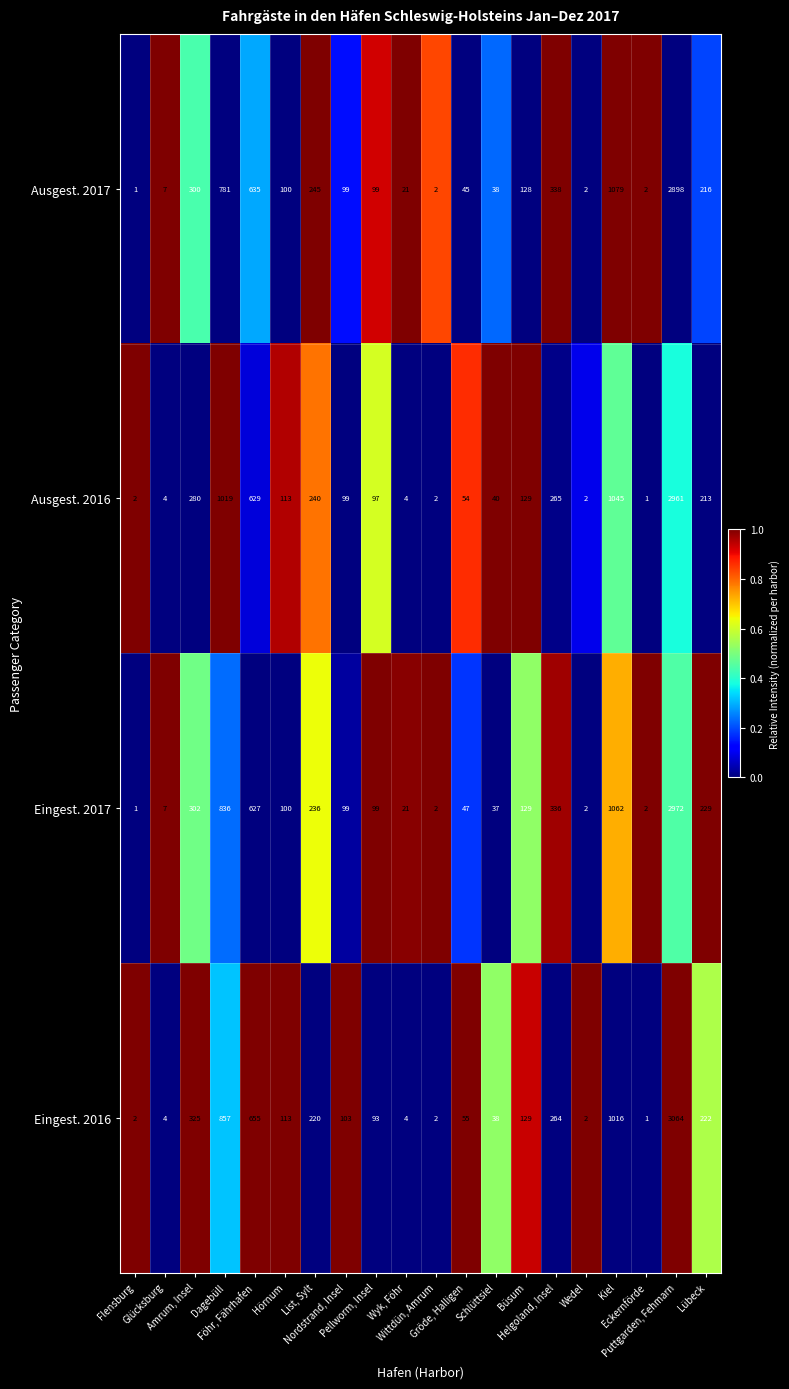

List the series in order of their peak value, highest first.

Eingest. 2016, Eingest. 2017, Ausgest. 2016, Ausgest. 2017